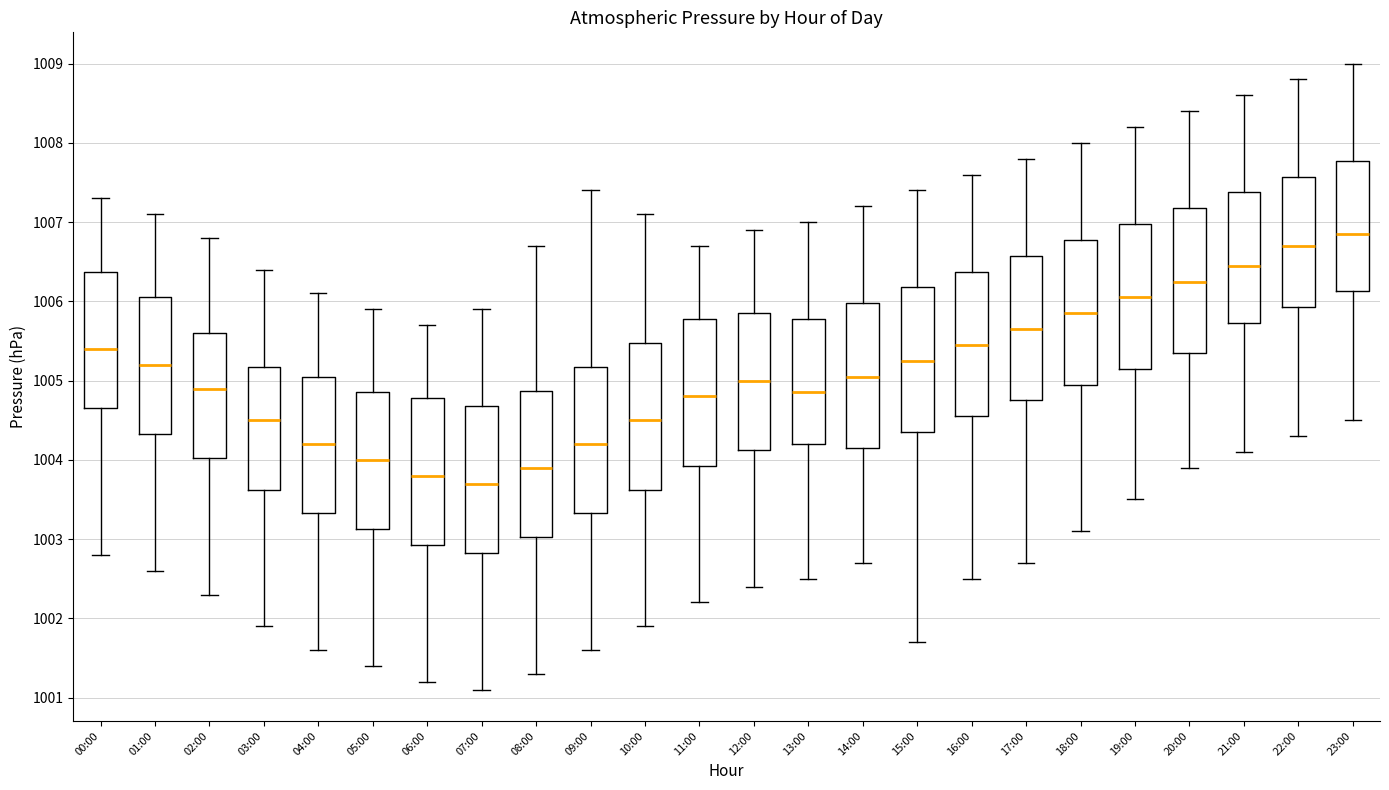

Where does the lower whisker of the box for 04:00 end on the y-axis? The values are not printed on the chart, so give them approximately, as read against the axis.

1001.6